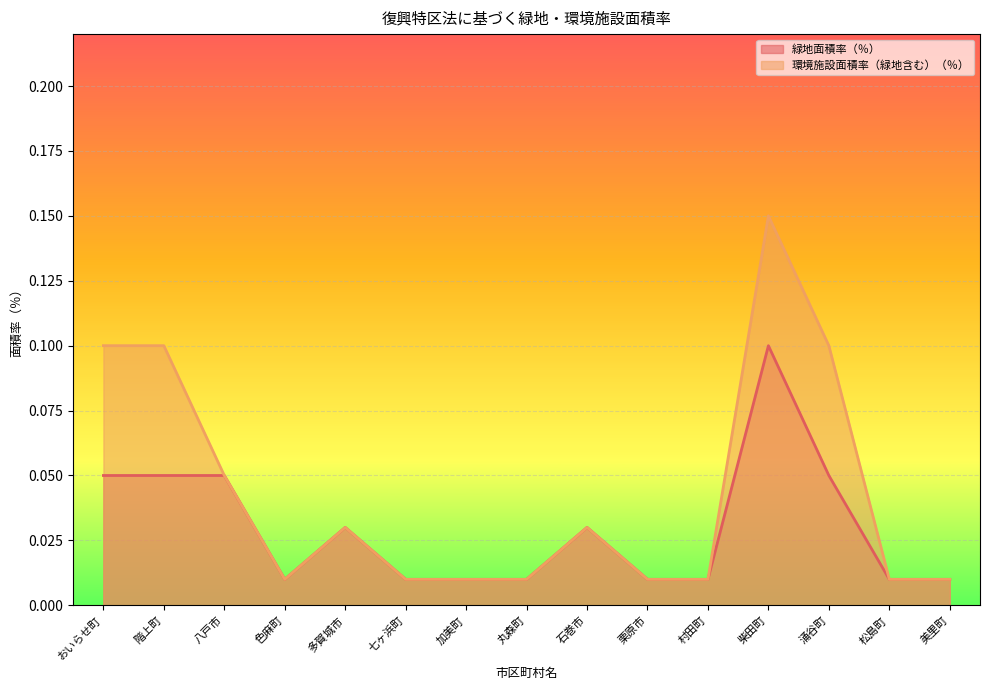

The value of 環境施設面積率（緑地含む）（％） at 涌谷町 is 0.2. True or false?

False